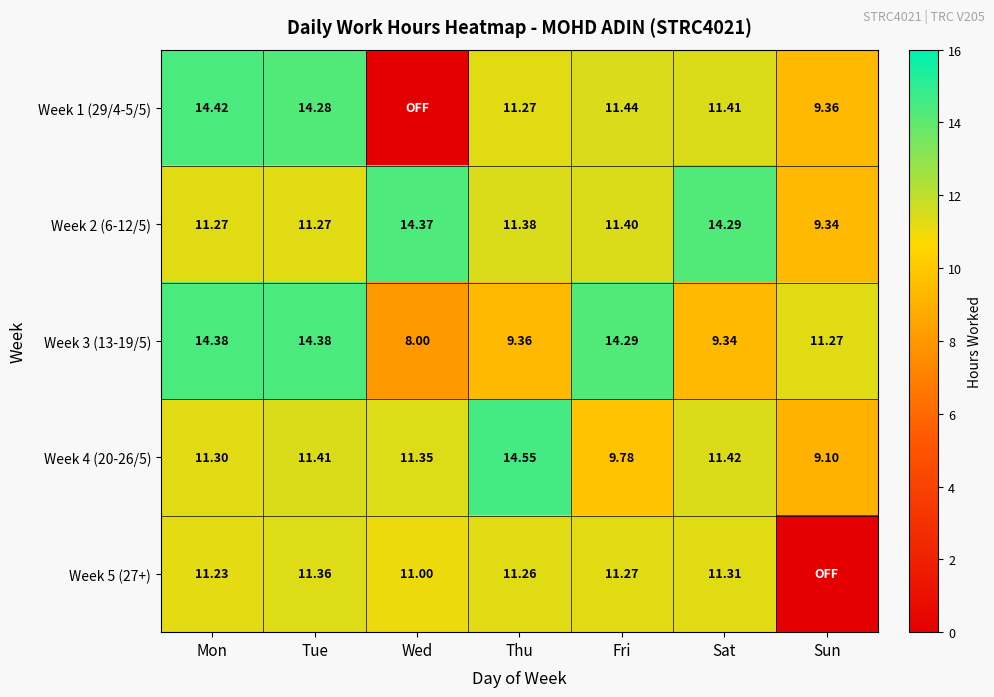

Where does the Week 2 (6-12/5) series first go above 11?

Mon